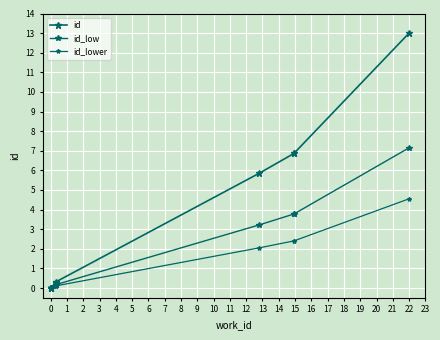

Which has a higher value, 3 or 6?

6